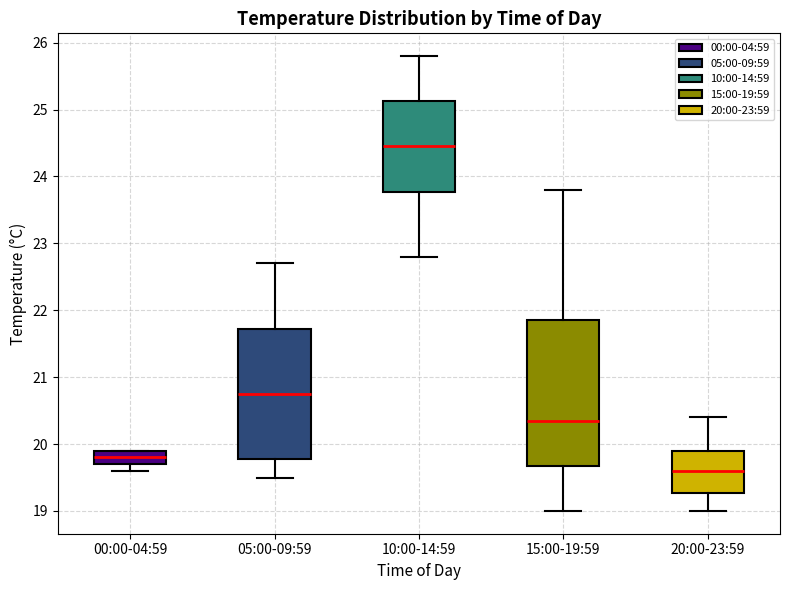

Reading left to right, transcribe this box plot: for each box, give where its median line is, the range the box spans, and where its two whiskers end, as read against the y-axis. The values are not printed on the chart, so give them approximately, as read against the axis.

00:00-04:59: median 19.8, box 19.7 to 19.9, whiskers 19.6 to 19.9
05:00-09:59: median 20.8, box 19.8 to 21.7, whiskers 19.5 to 22.7
10:00-14:59: median 24.5, box 23.8 to 25.1, whiskers 22.8 to 25.8
15:00-19:59: median 20.4, box 19.7 to 21.9, whiskers 19.0 to 23.8
20:00-23:59: median 19.6, box 19.3 to 19.9, whiskers 19.0 to 20.4